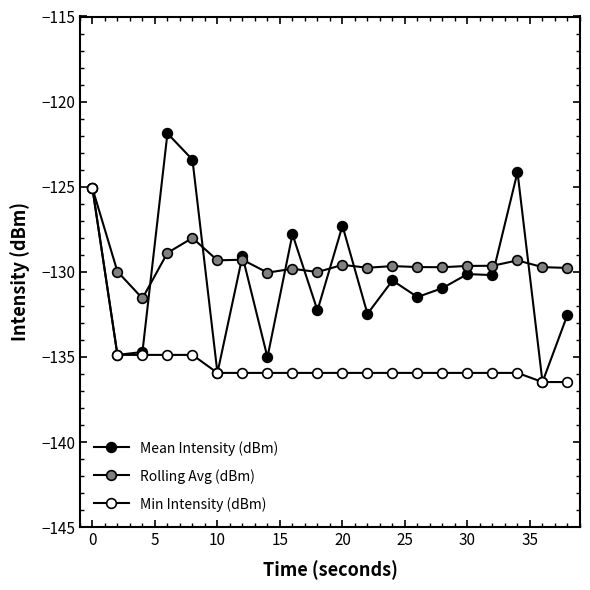

How many data points does each series have?

20